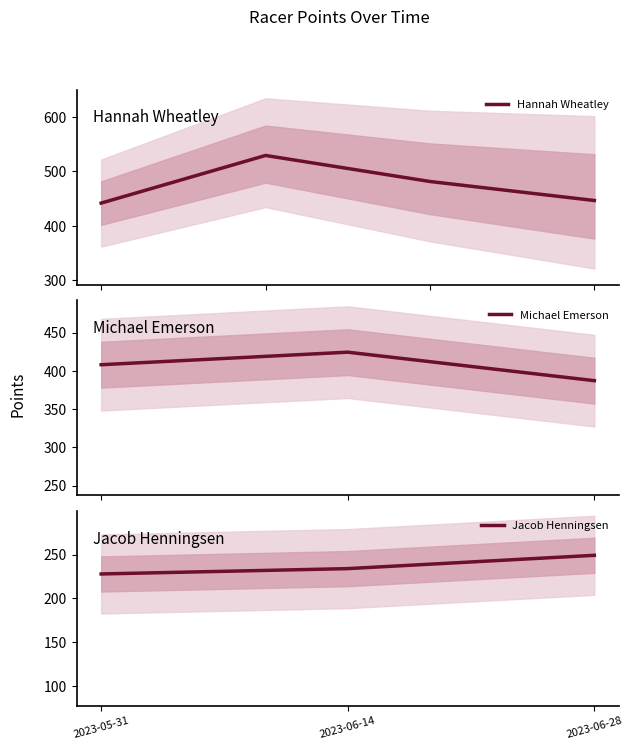

What is the lowest value of the Hannah Wheatley series?

441.9